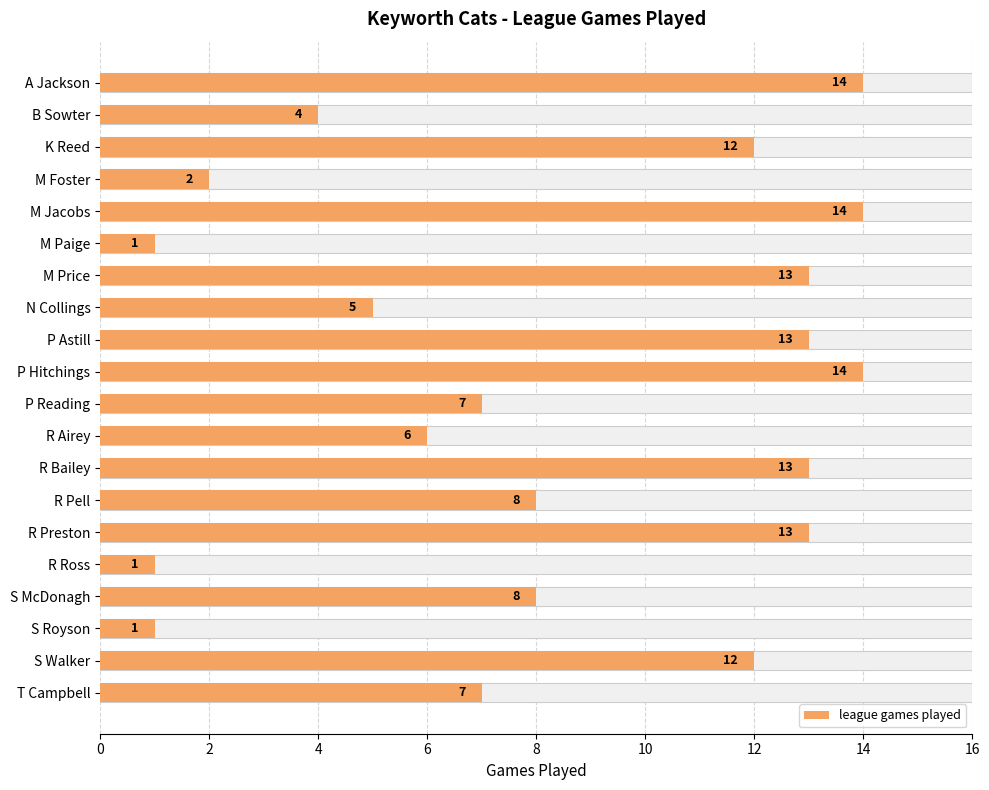

Which has a higher value, R Ross or N Collings?

N Collings